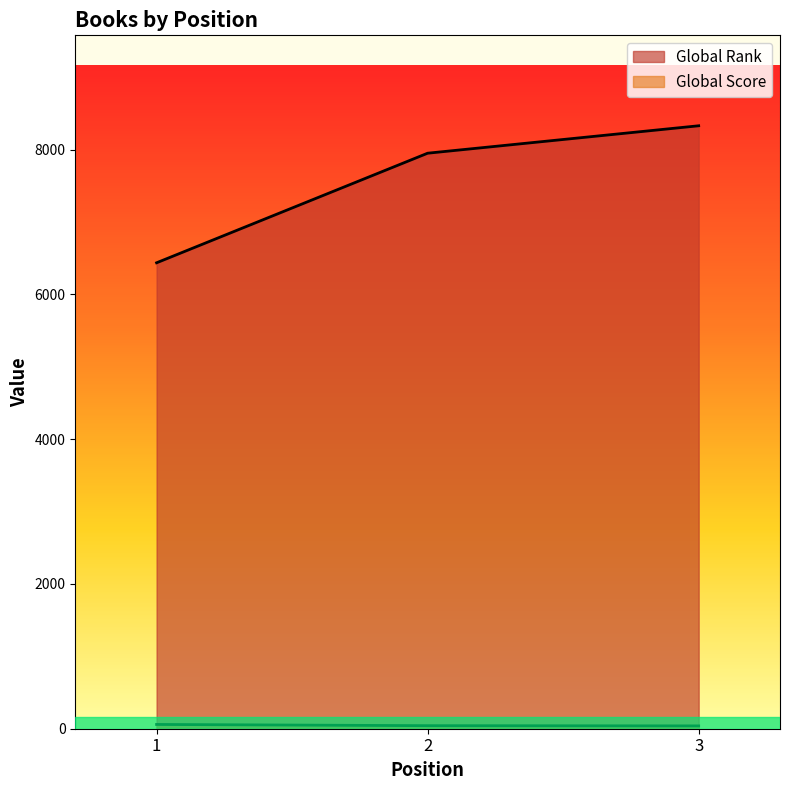

What is the value of the Global Rank point at the 3rd from the left?

8331